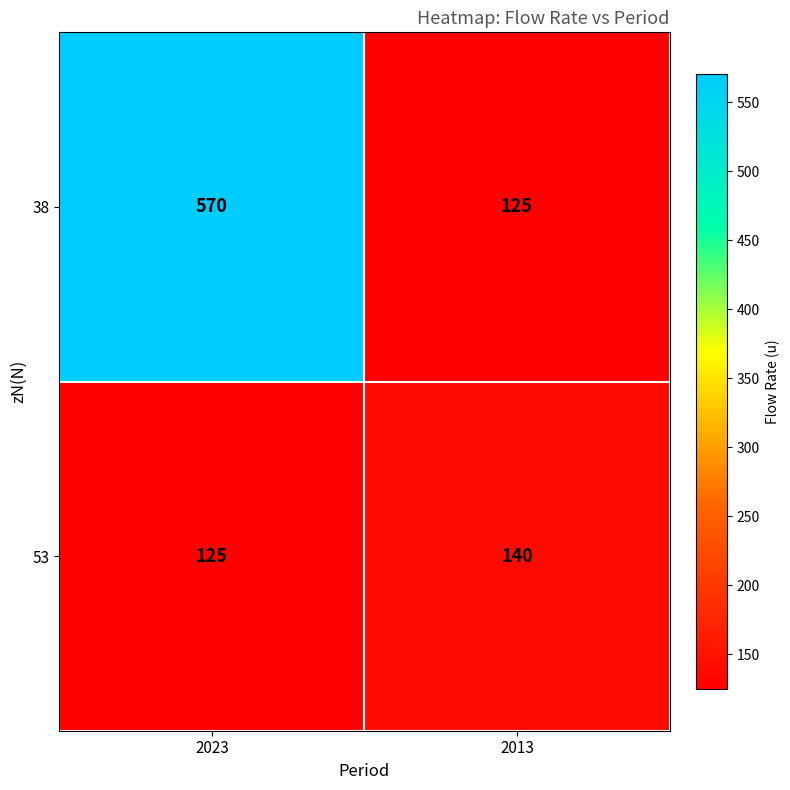

What is the maximum value shown in the chart?

570